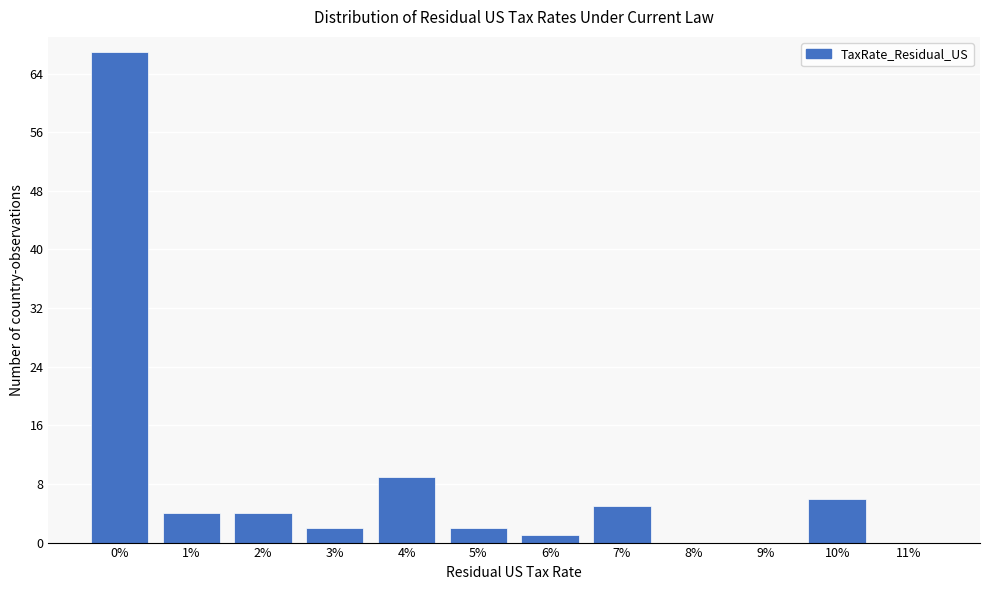

Reading left to right, what are all the values shown in this chart?

0%=67	1%=4	2%=4	3%=2	4%=9	5%=2	6%=1	7%=5	8%=0	9%=0	10%=6	11%=0